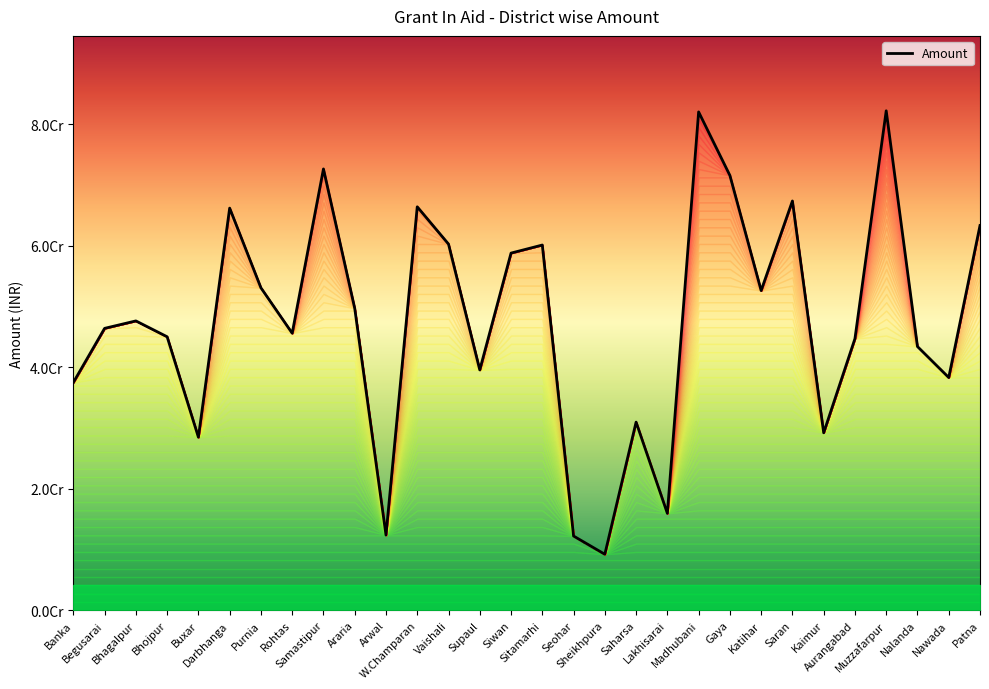

Where is the first local maximum?

Bhagalpur